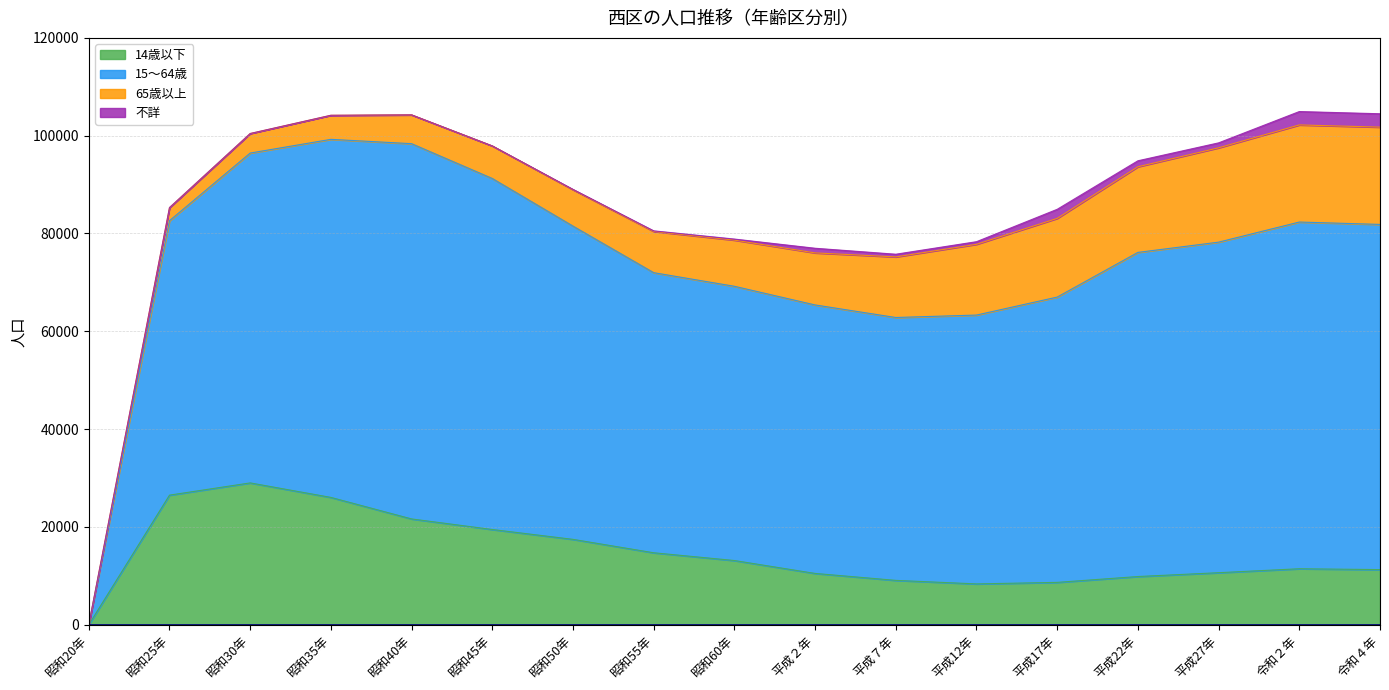

How many values in 15～64歳 are above zero?

16